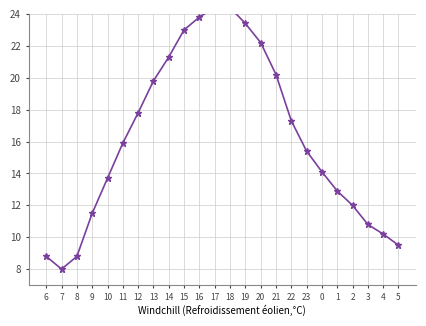

At which category does the chart reach its minimum across all series?

7